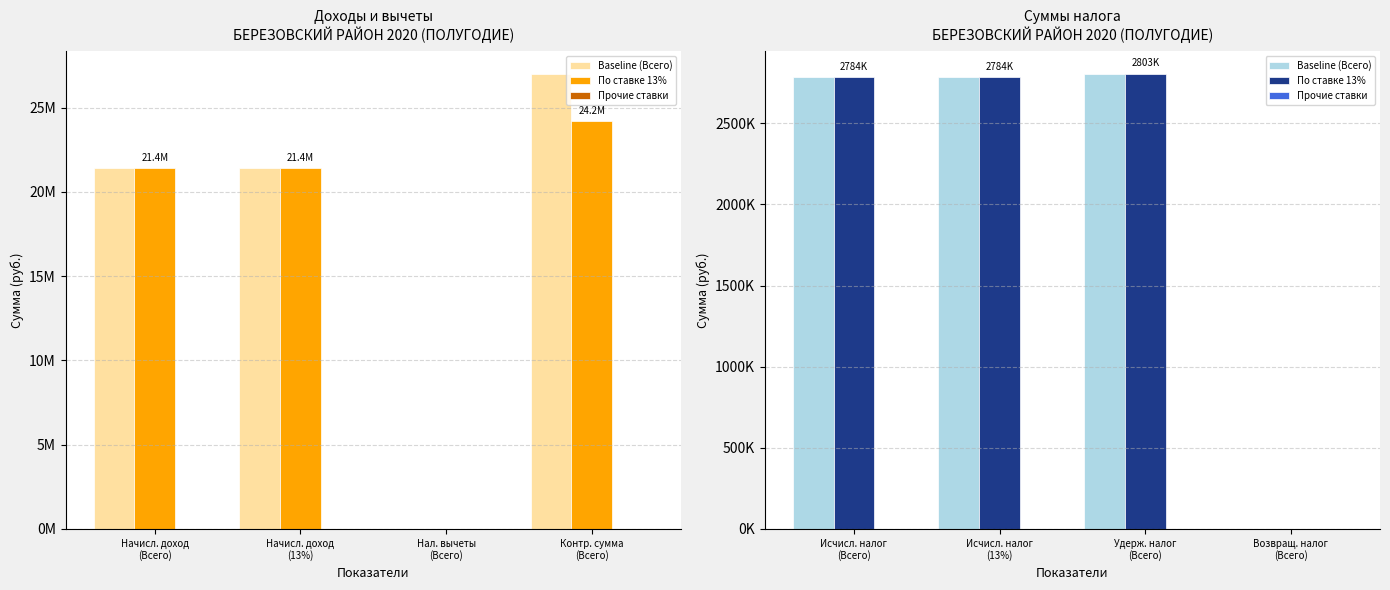

The Прочие ставки series shows 0 at Исчисл. налог (13%). True or false?

True